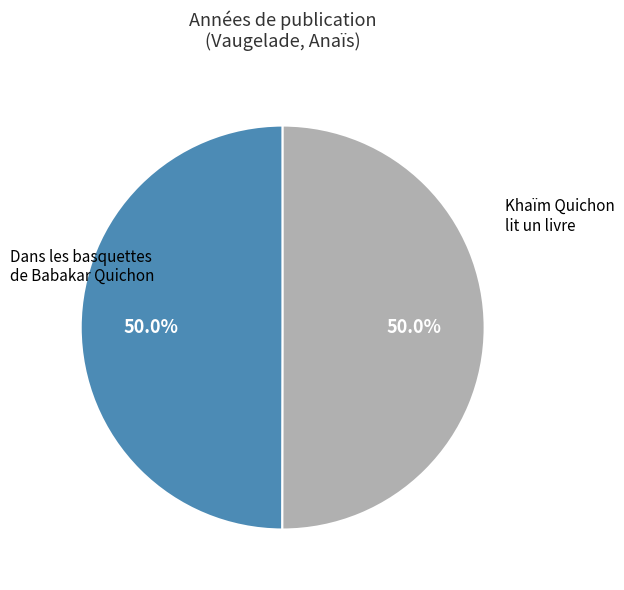

Which category accounts for the majority?

Khaïm Quichon lit un livre (2023)